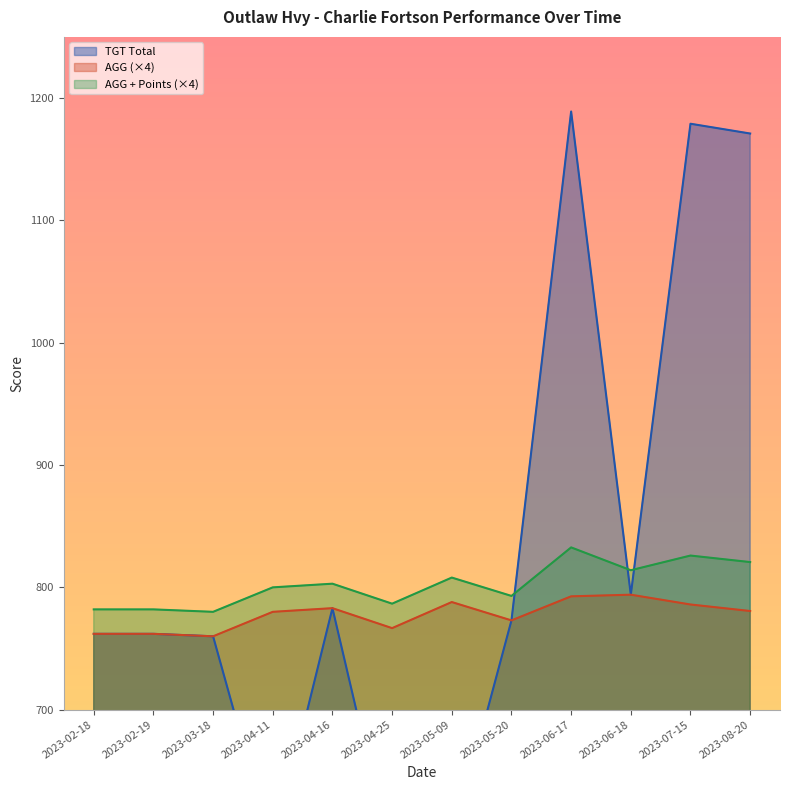

What is the sum of all AGG values?

9328.0